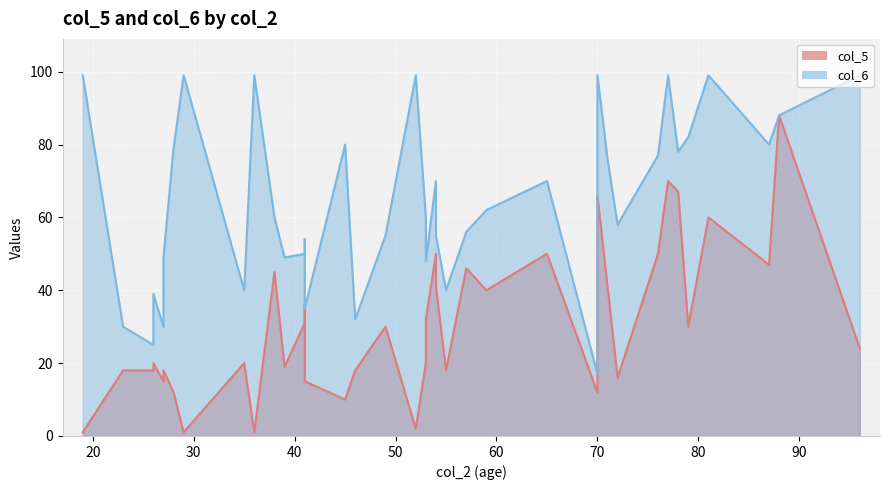

What is the smallest value displayed?

1